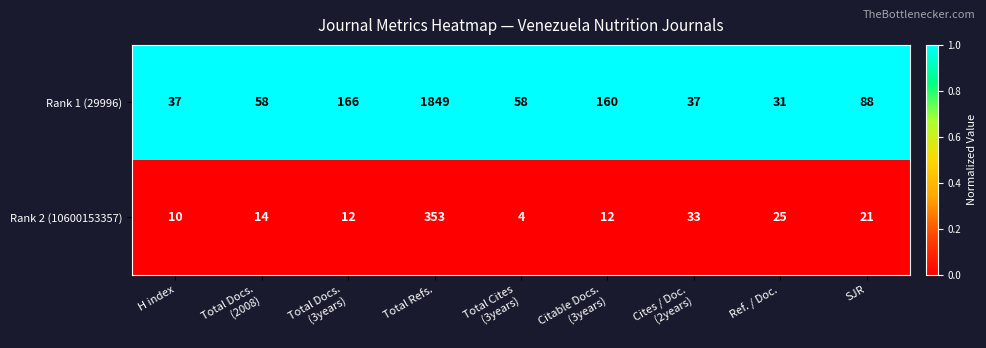

Which category has the highest value across all series?

Total Refs.